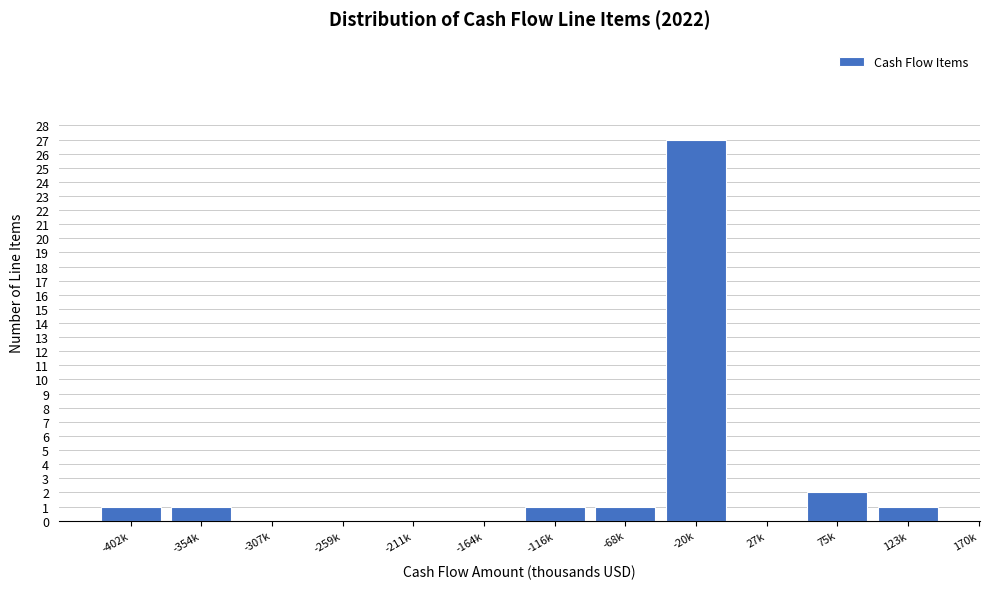

Reading left to right, list all the values displayed in this chart.

-402k=1	-354k=1	-307k=0	-259k=0	-211k=0	-164k=0	-116k=1	-68k=1	-20k=27	27k=0	75k=2	123k=1